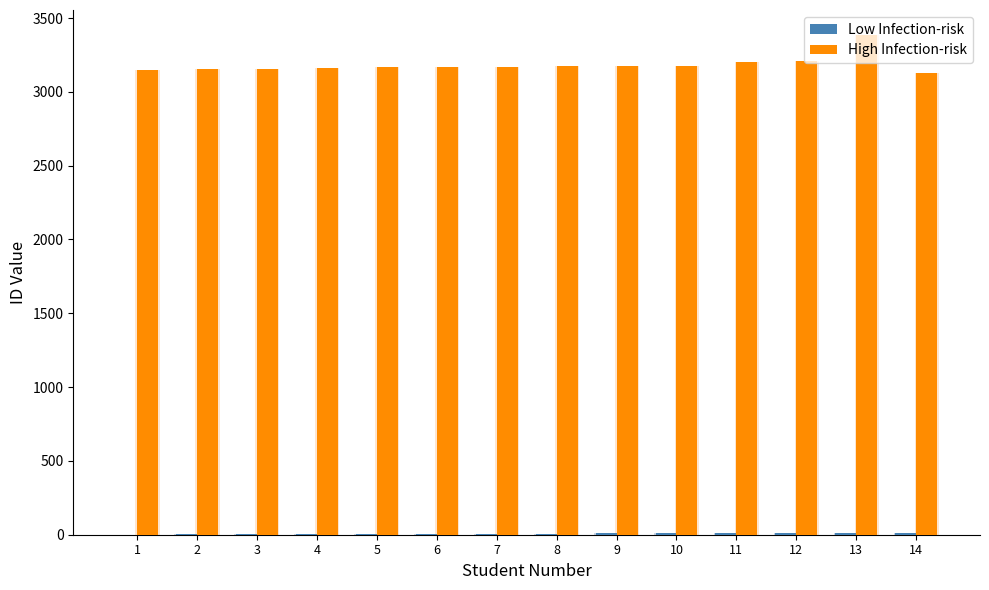

Which has a higher value, 4 or 11?

11